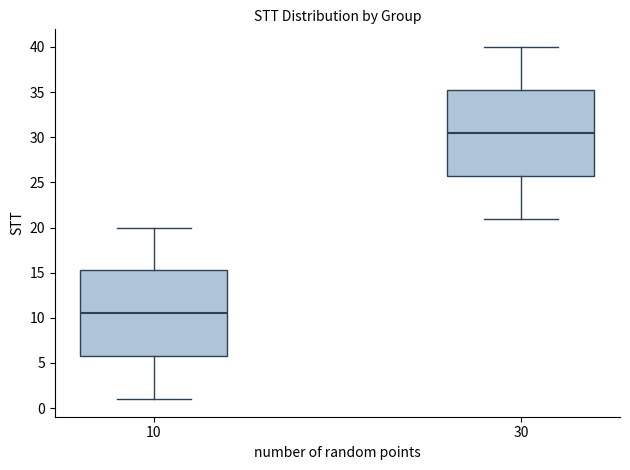

Reading left to right, transcribe this box plot: for each box, give where its median line is, the range the box spans, and where its two whiskers end, as read against the y-axis. The values are not printed on the chart, so give them approximately, as read against the axis.

10: median 10.5, box 6.0 to 15.5, whiskers 1.0 to 20.0
30: median 30.5, box 26.0 to 35.5, whiskers 21.0 to 40.0